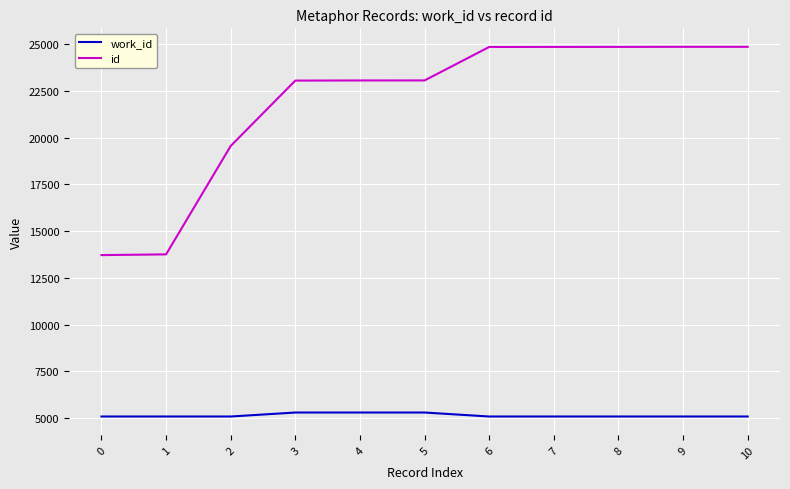

What is the total value across all series at 10?

29936